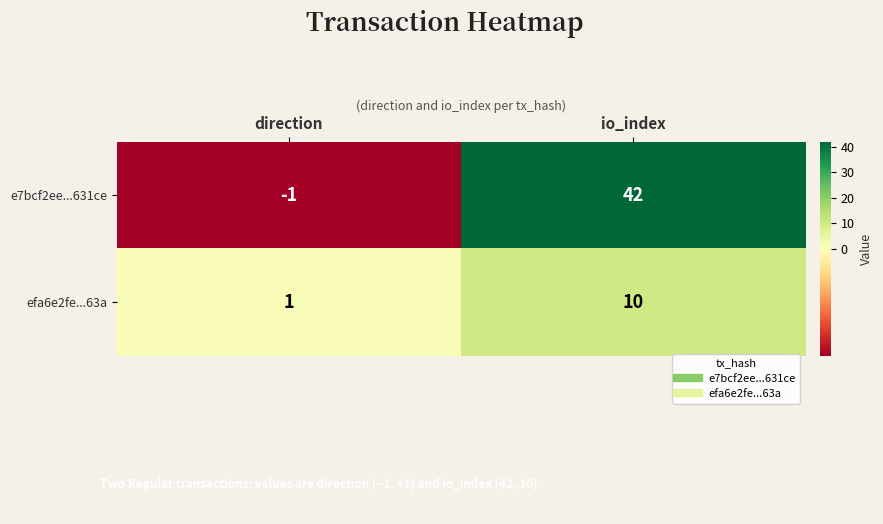

Reading right to left, what are all the values shown in this chart?

e7bcf2ee...631ce: io_index=42	direction=-1
efa6e2fe...63a: io_index=10	direction=1